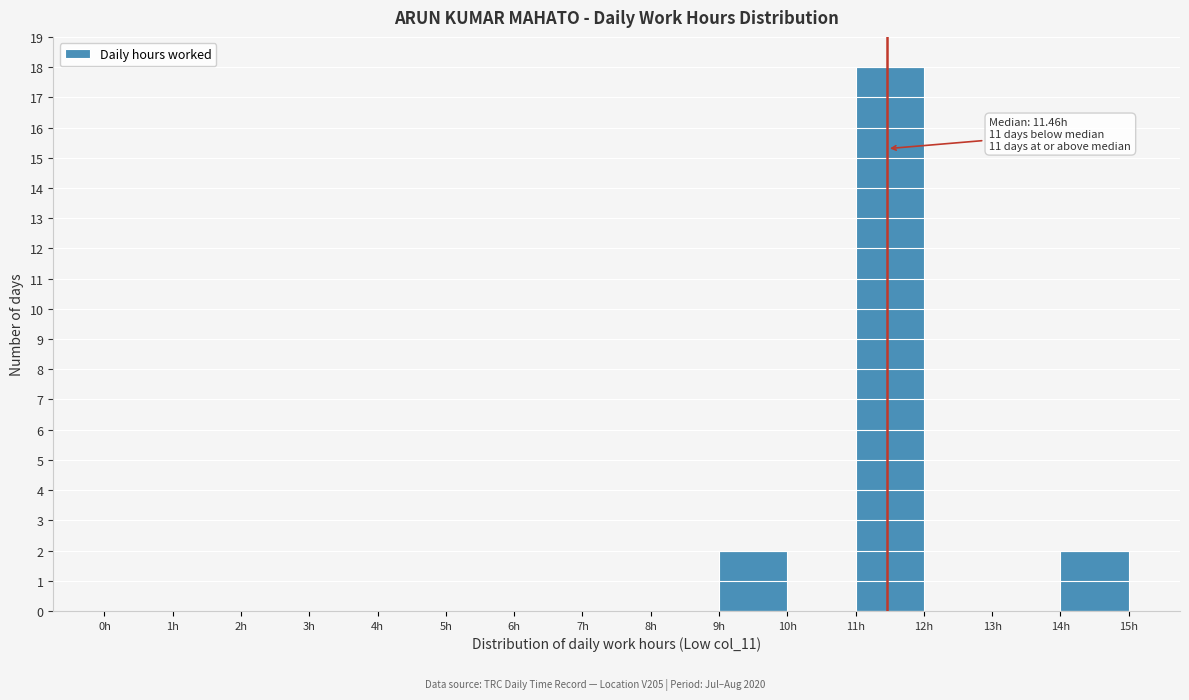

Which range on the x-axis has the tallest bar?

11 to 12